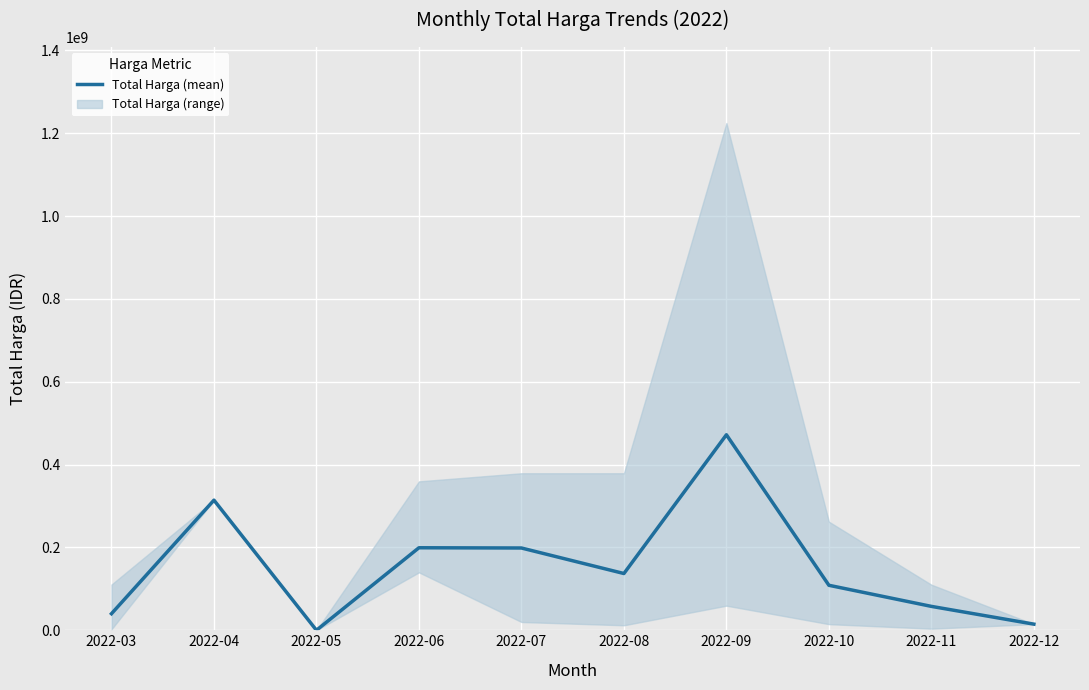

Rank the categories by value from lowest to highest.

2022-05, 2022-12, 2022-03, 2022-11, 2022-10, 2022-08, 2022-07, 2022-06, 2022-04, 2022-09